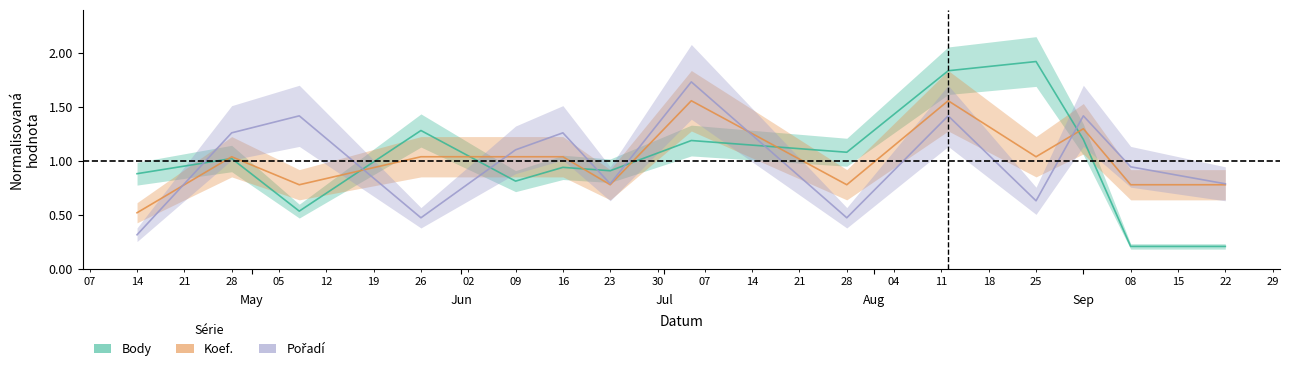

Rank the series at 2012-07-05 from lowest to highest value.

Body, Koef., Pořadí